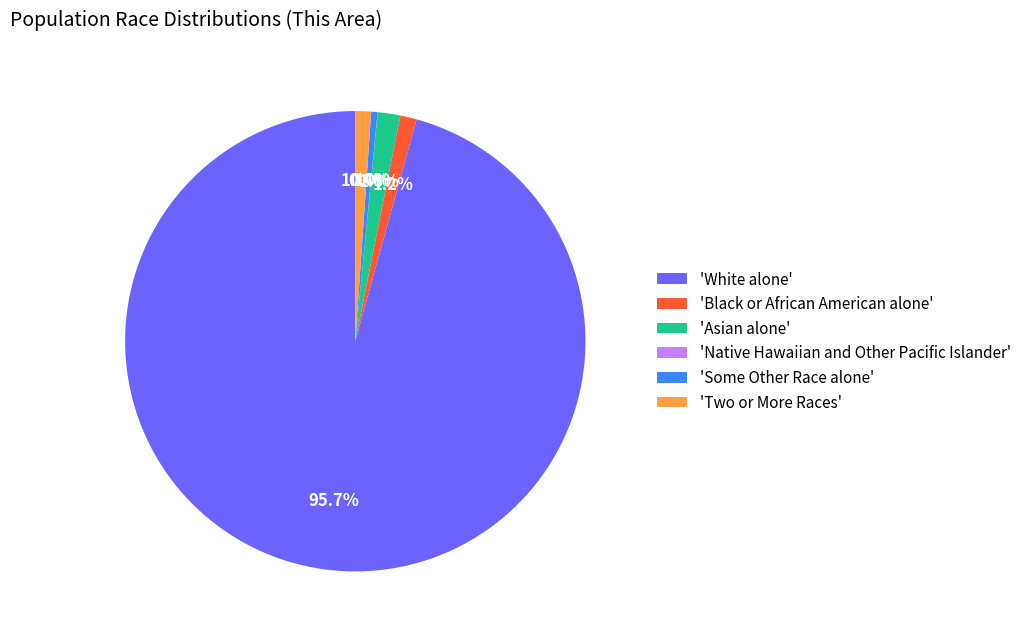

Does 'White alone' represent more than half of the total?

Yes